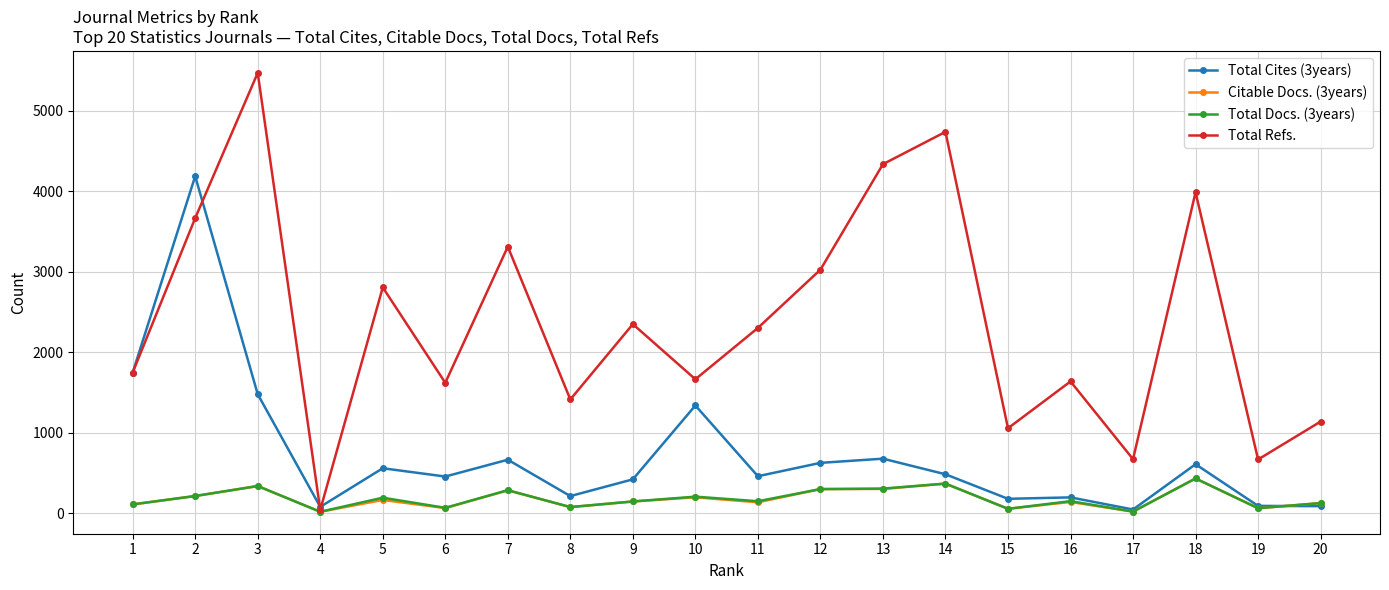

What is the difference between the maximum and minimum values in the Total Refs. series?

5432